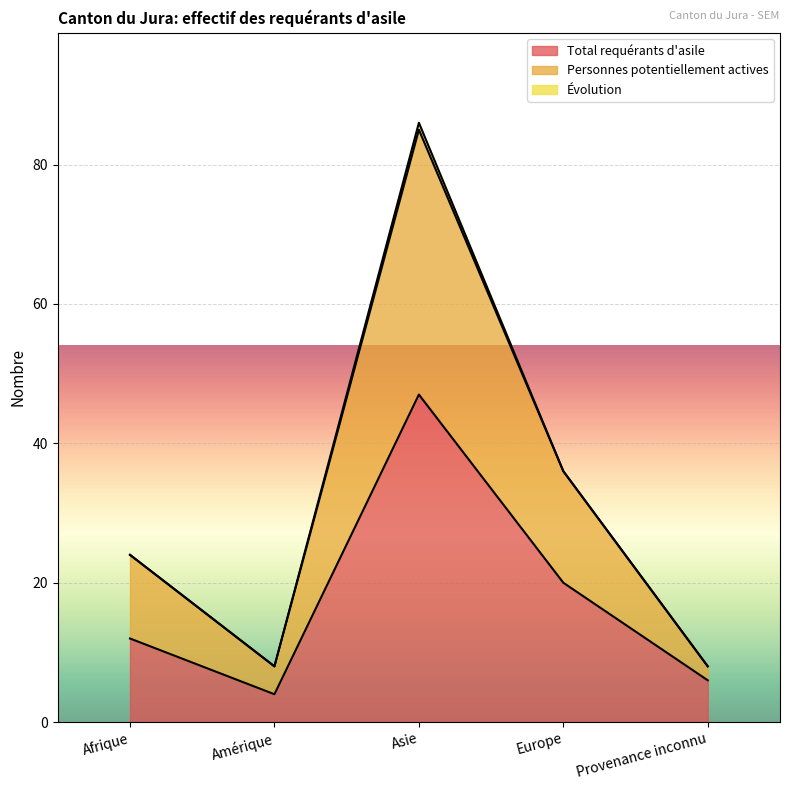

At which label is Total requérants d'asile closest to 25?

Europe